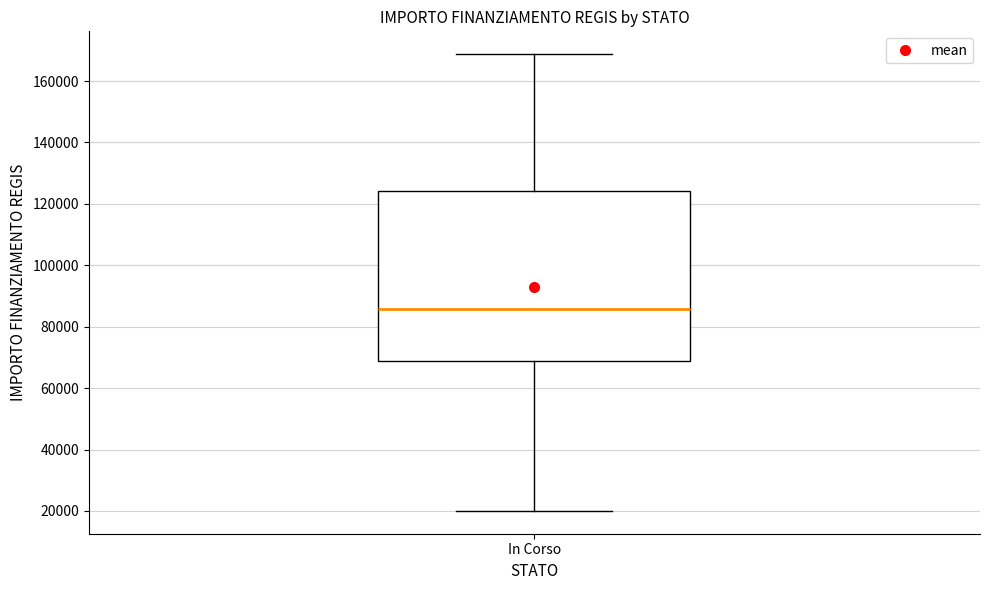

Transcribe this box plot: give where the median line is, the range the box spans, and where the two whiskers end, as read against the y-axis. The values are not printed on the chart, so give them approximately, as read against the axis.

median 86000, box 68000 to 124000, whiskers 20000 to 168000